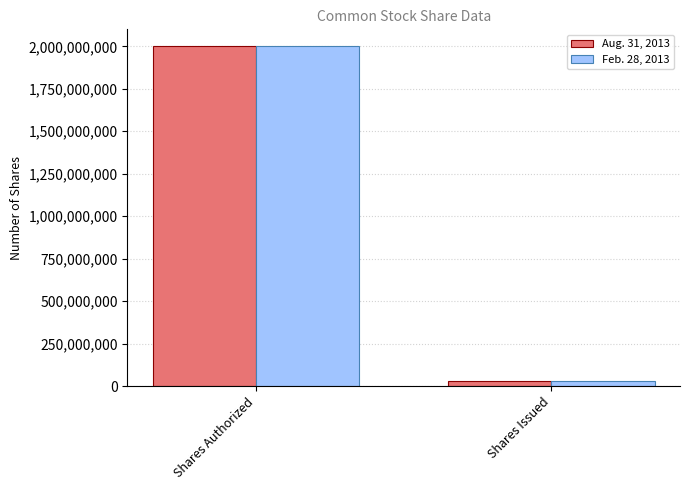

Count the Aug. 31, 2013 values in the range 29182275 to 2000000000.

2